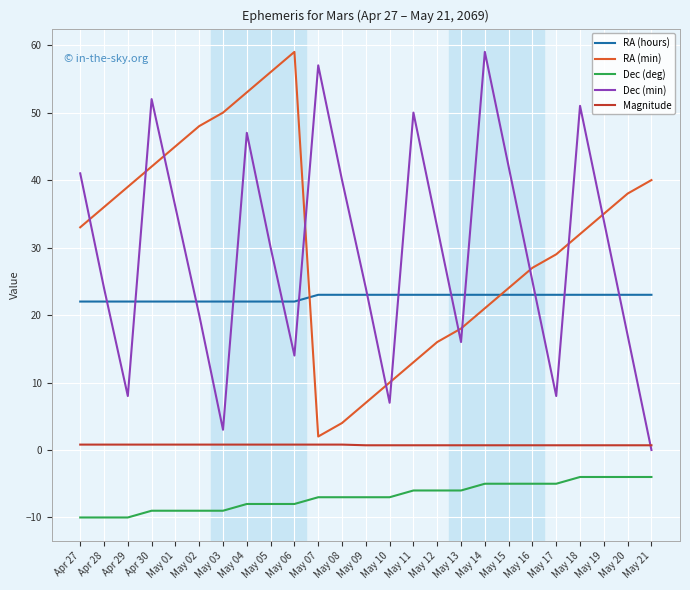

Which series has the largest range (max minus min)?

Dec (min)